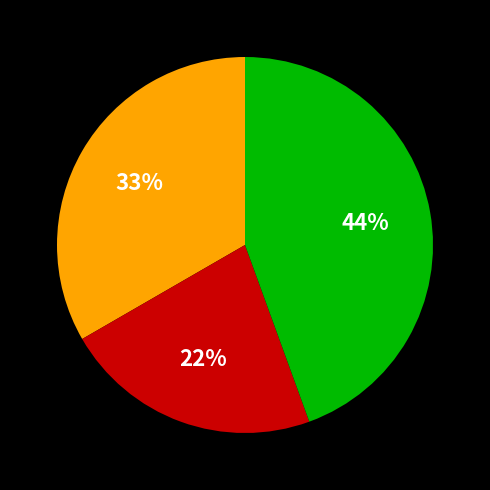

To the nearest percent, what is the average slice percentage?

33%